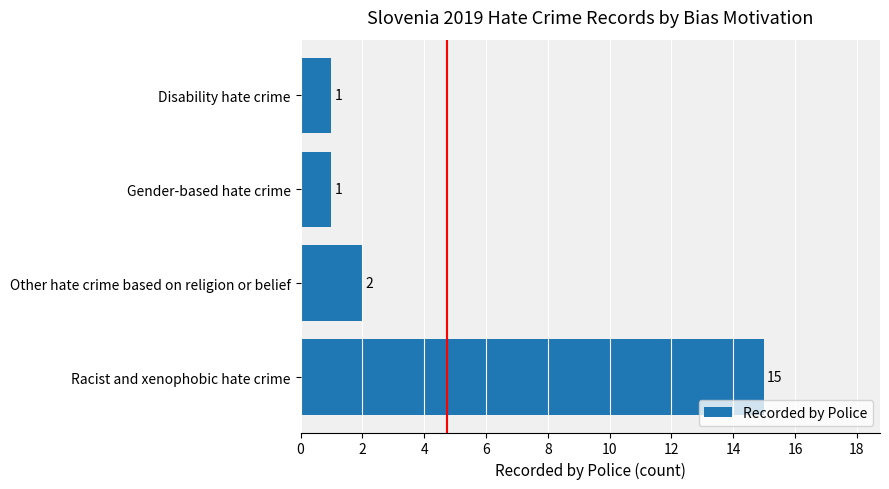

Reading top to bottom, extract all data points from this chart.

1	1	2	15